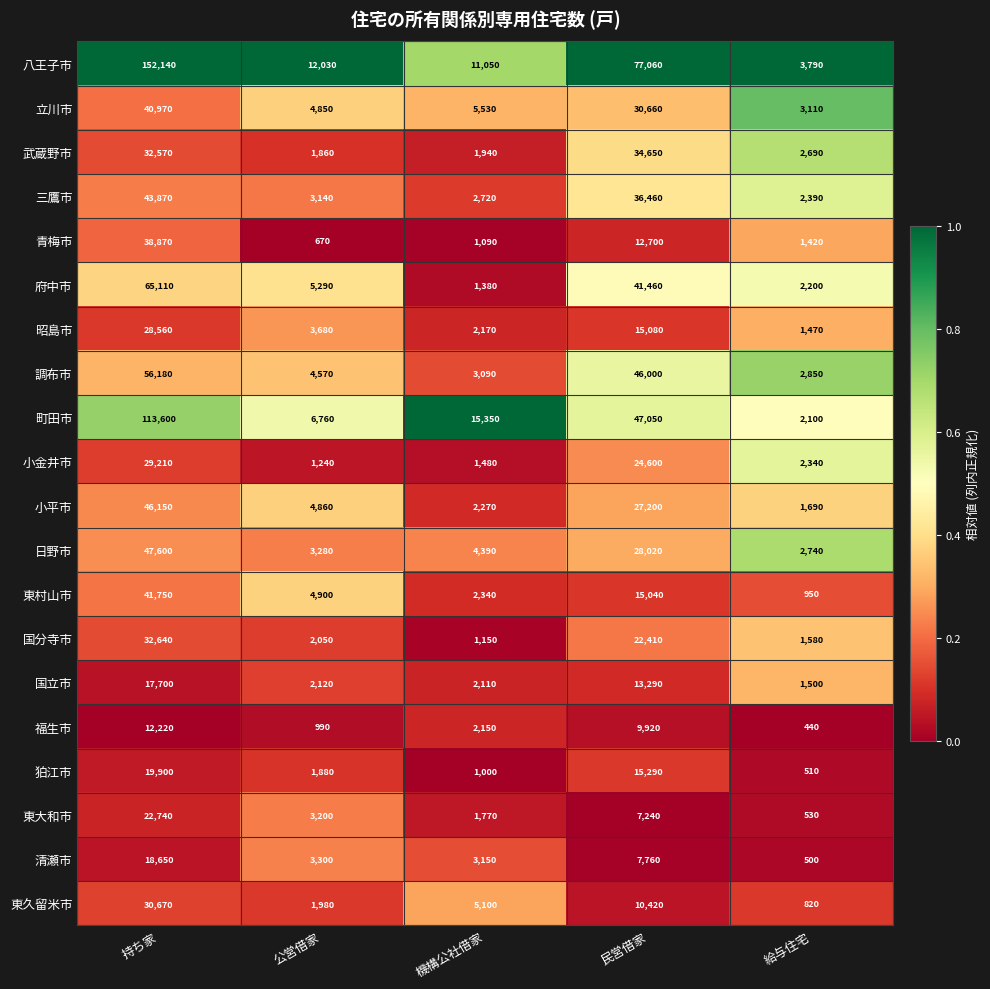

What is the difference between the highest and lowest values at 持ち家?

139920